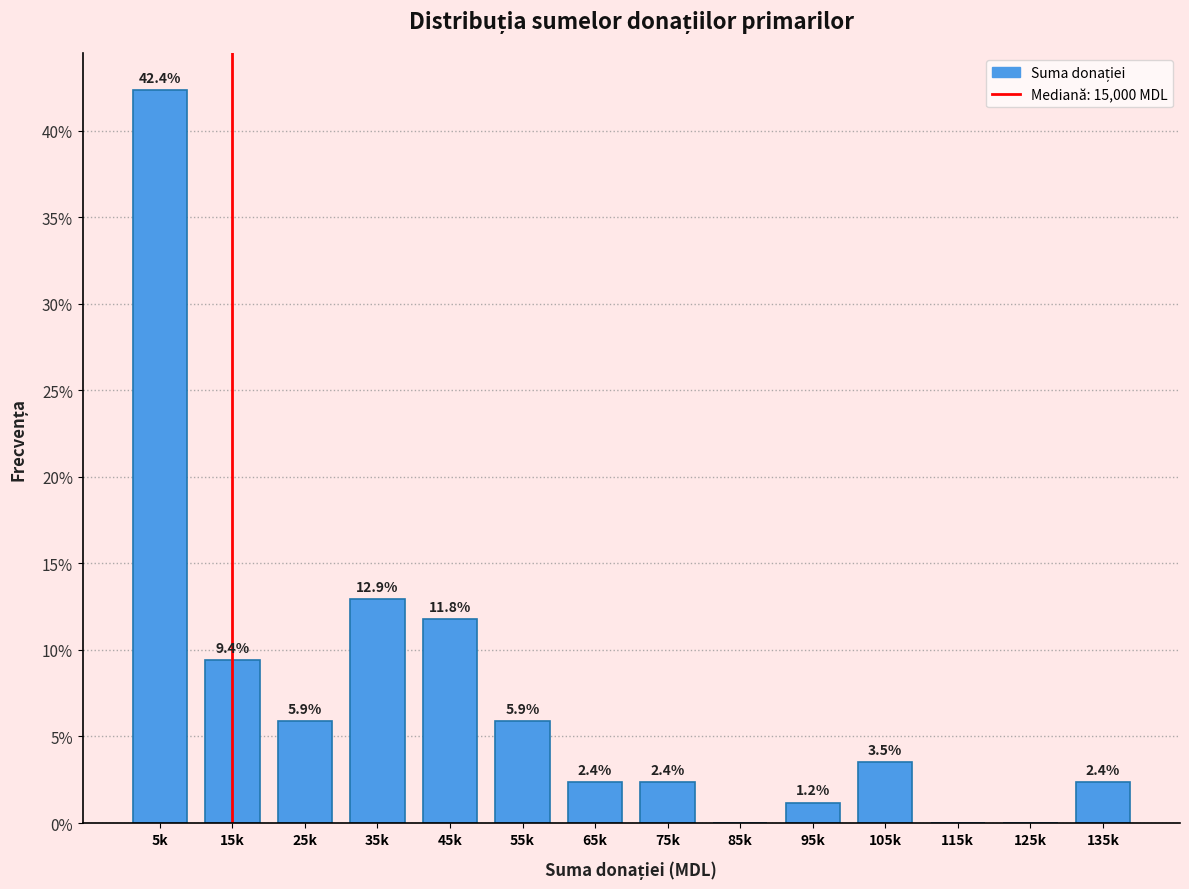

Reading left to right, what are all the values shown in this chart?

5k=42.4	15k=9.4	25k=5.9	35k=12.9	45k=11.8	55k=5.9	65k=2.4	75k=2.4	85k=0.0	95k=1.2	105k=3.5	115k=0.0	125k=0.0	135k=2.4